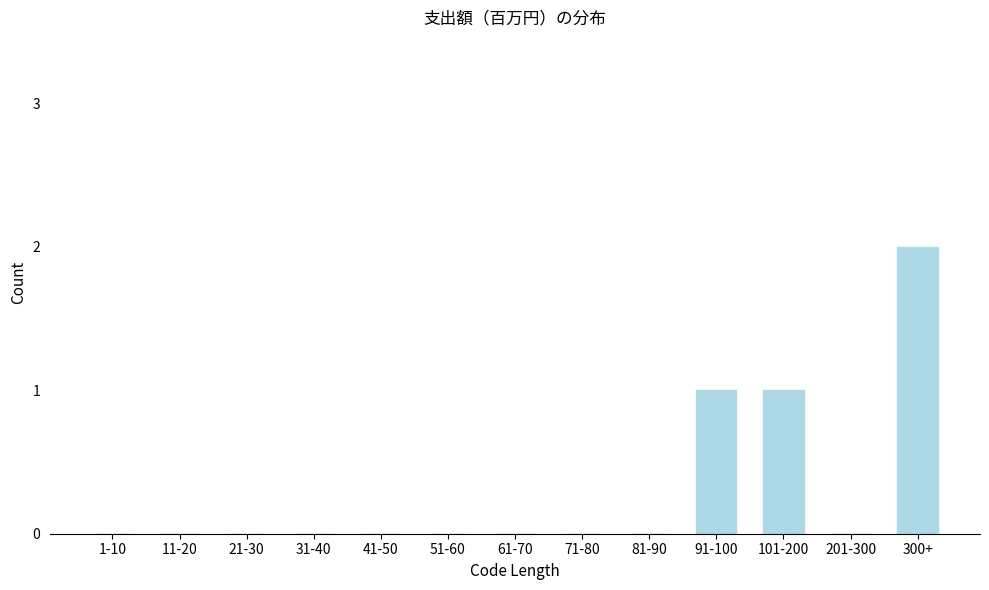

Reading left to right, extract all data points from this chart.

1-10=0	11-20=0	21-30=0	31-40=0	41-50=0	51-60=0	61-70=0	71-80=0	81-90=0	91-100=1	101-200=1	201-300=0	300+=2